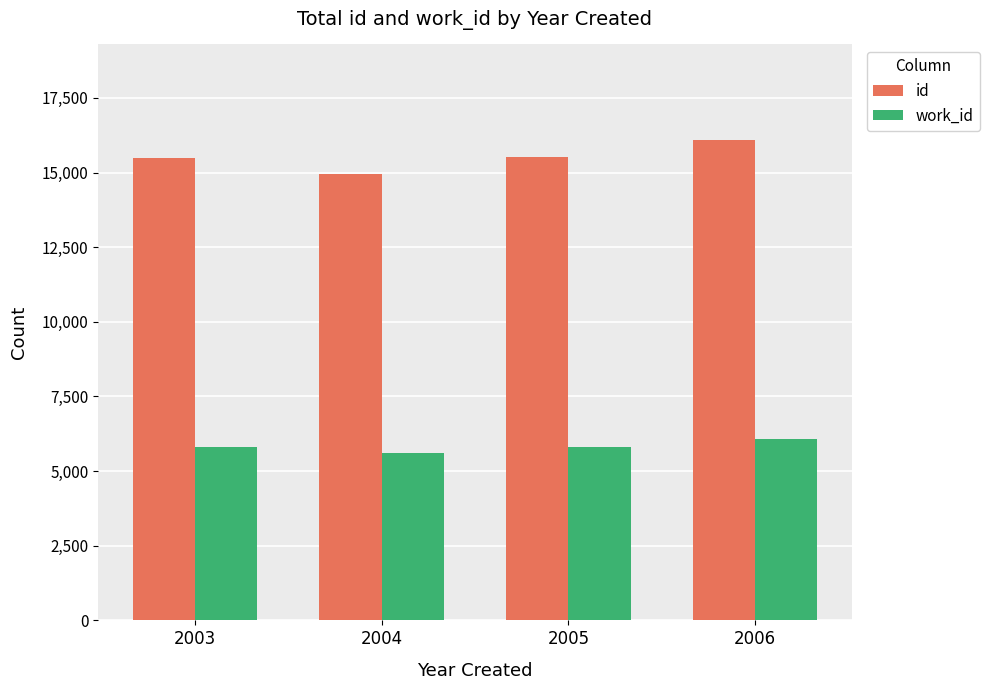

What is the value of the id bar at the 1st from the left?

15471